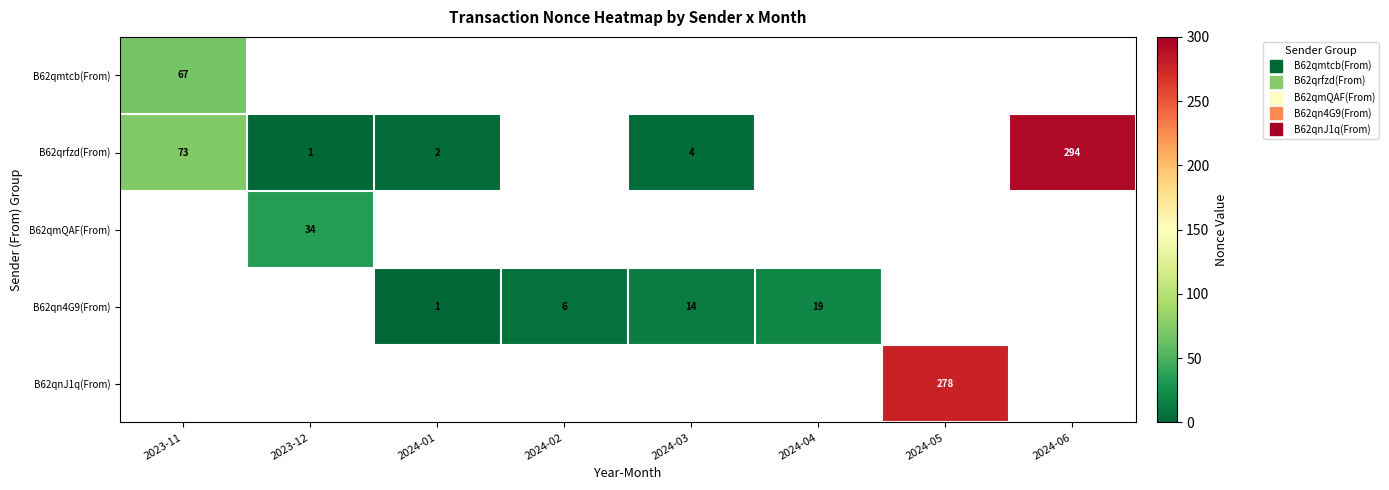

The value of B62qmQAF(From) at 2024-02 is 18.4. True or false?

False